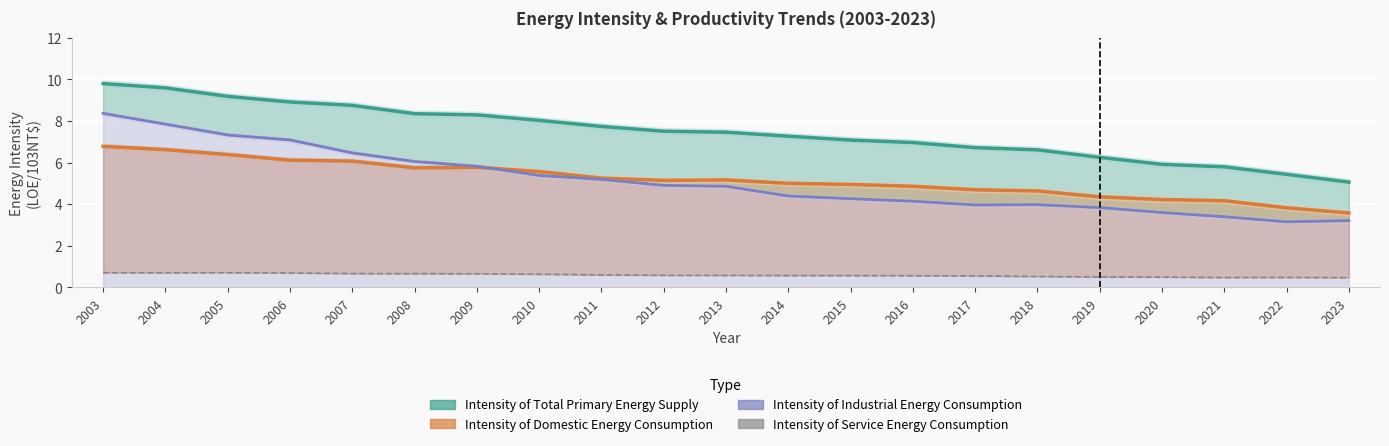

The Intensity of Domestic Energy Consumption series shows 6.6 at 2004. True or false?

True